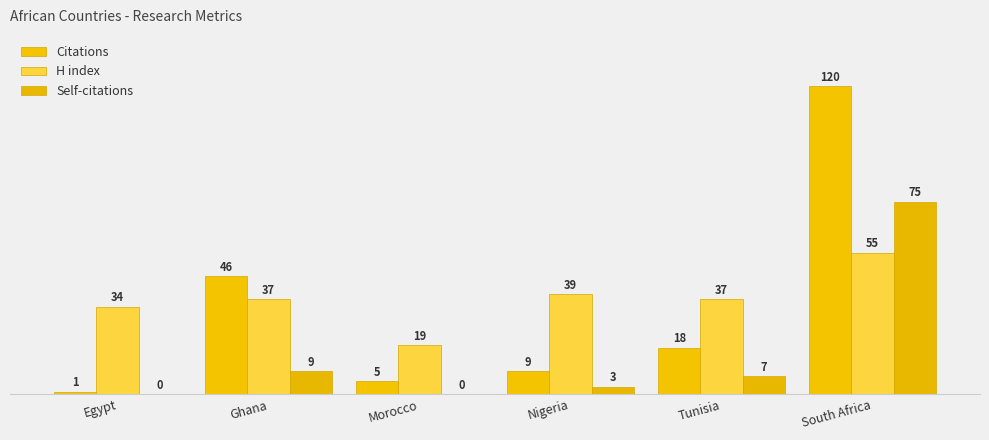

Reading left to right, extract all data points from this chart.

Citations: 1	46	5	9	18	120
H index: 34	37	19	39	37	55
Self-citations: 0	9	0	3	7	75